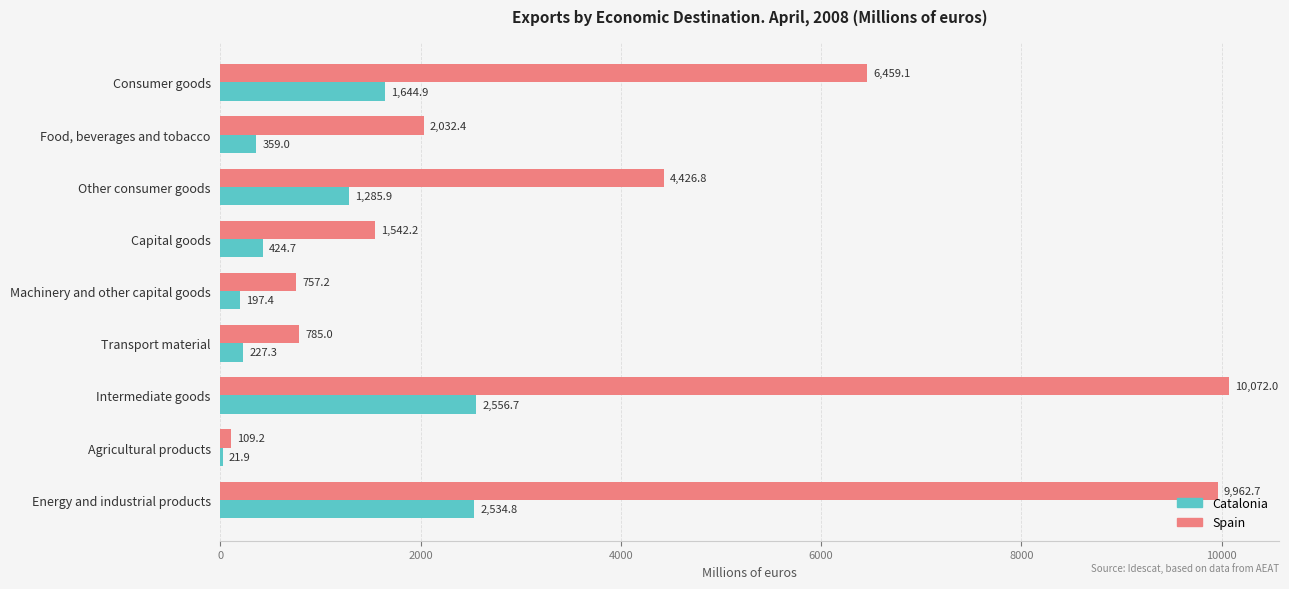

How many data points in Spain are above 2032?

5